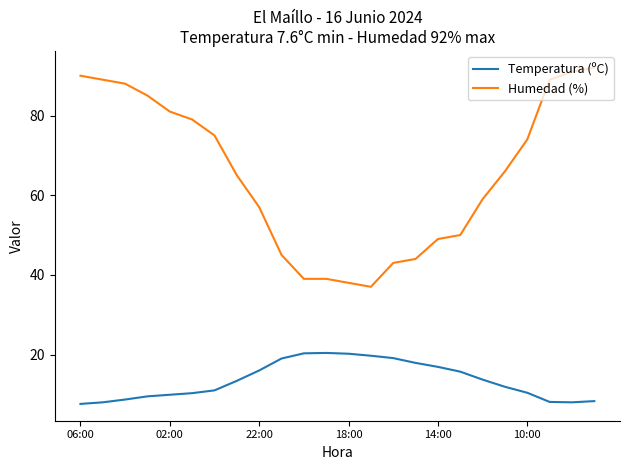

What is the maximum value shown in the chart?

92.0